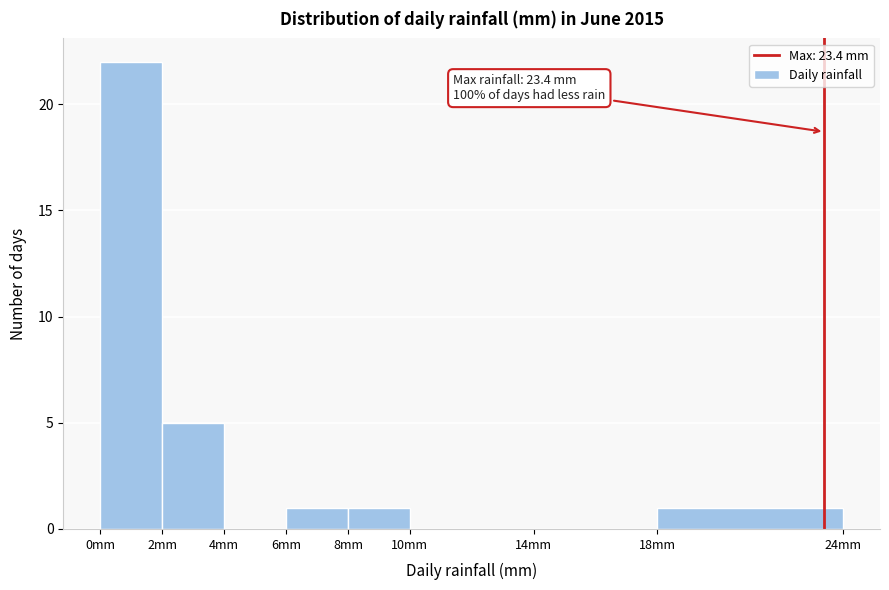

Which range on the x-axis has the tallest bar?

0 to 2